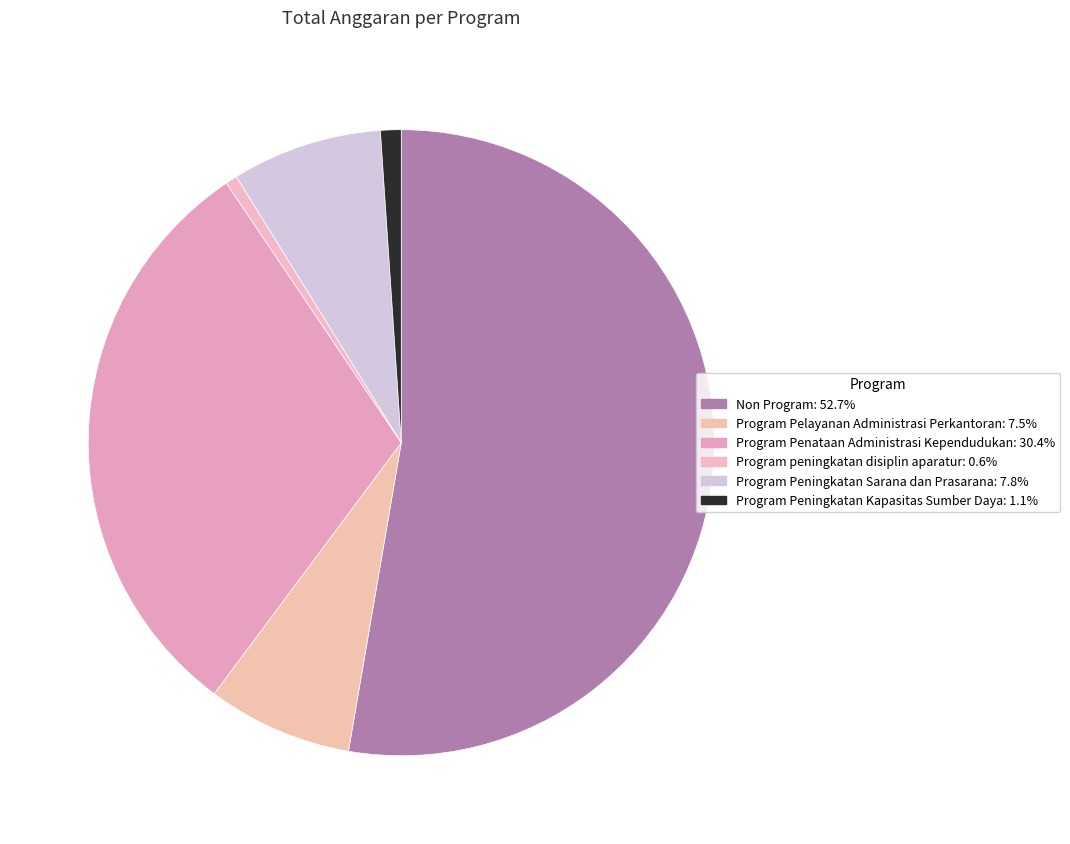

How many segments does this pie chart have?

6